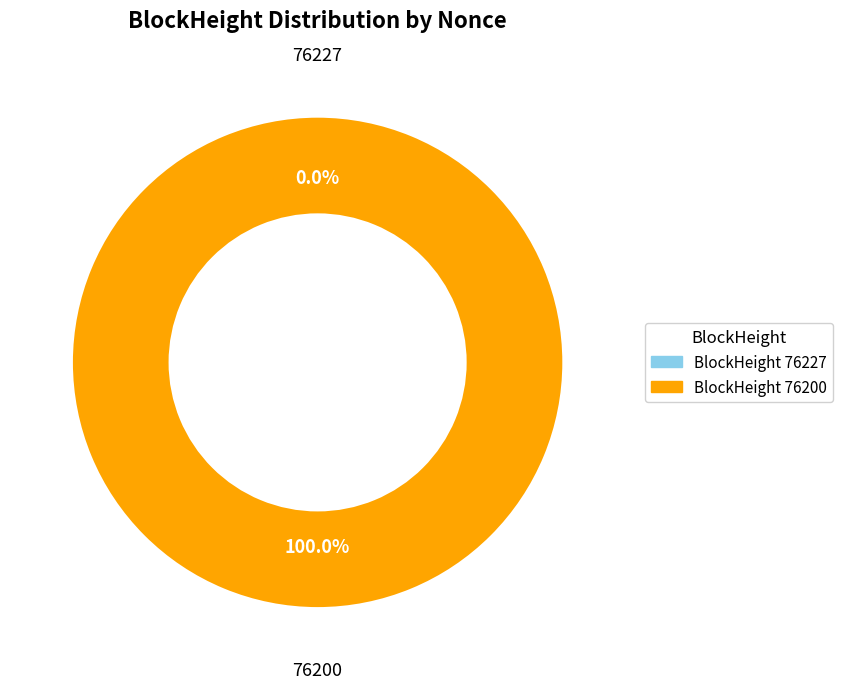

To the nearest percent, what percentage of the pie is 76200?

100%